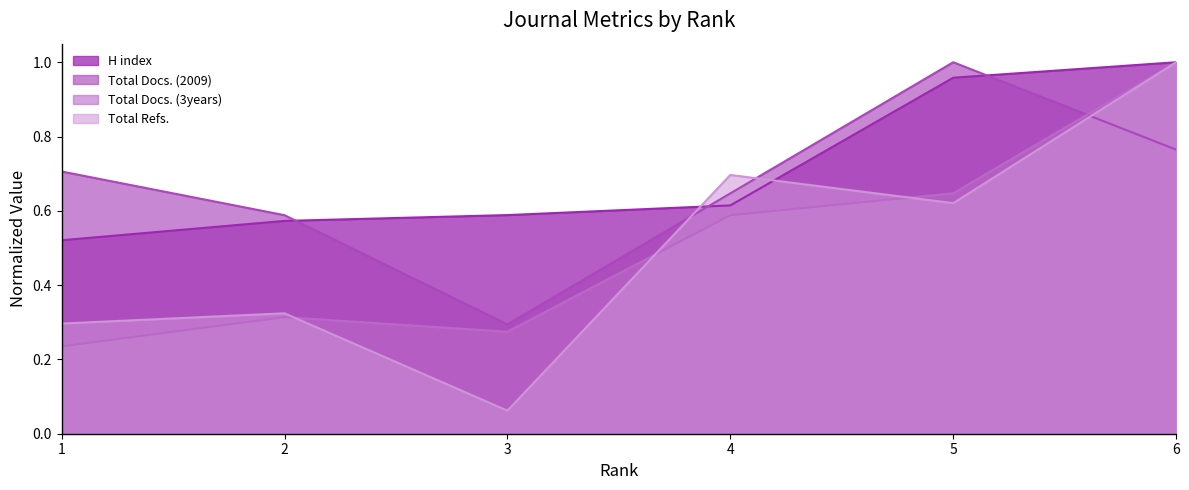

What is the difference between the H index values at 3 and 1?

0.1